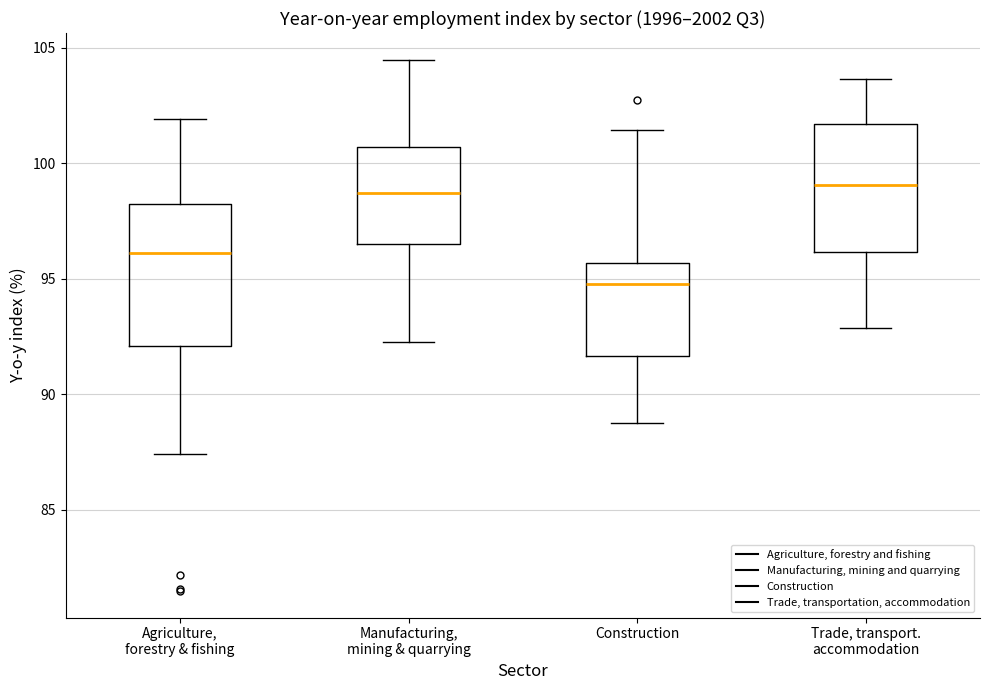

Reading left to right, read every box against the y-axis: the position of its median line, the range the box covers, and the ends of its whiskers. The values are not printed on the chart, so give them approximately, as read against the axis.

Agriculture, forestry & fishing: median 96.0, box 92.0 to 98.5, whiskers 87.5 to 102.0
Manufacturing, mining & quarrying: median 98.5, box 96.5 to 100.5, whiskers 92.5 to 104.5
Construction: median 95.0, box 91.5 to 95.5, whiskers 88.5 to 101.5
Trade, transport. accommodation: median 99.0, box 96.0 to 101.5, whiskers 93.0 to 103.5